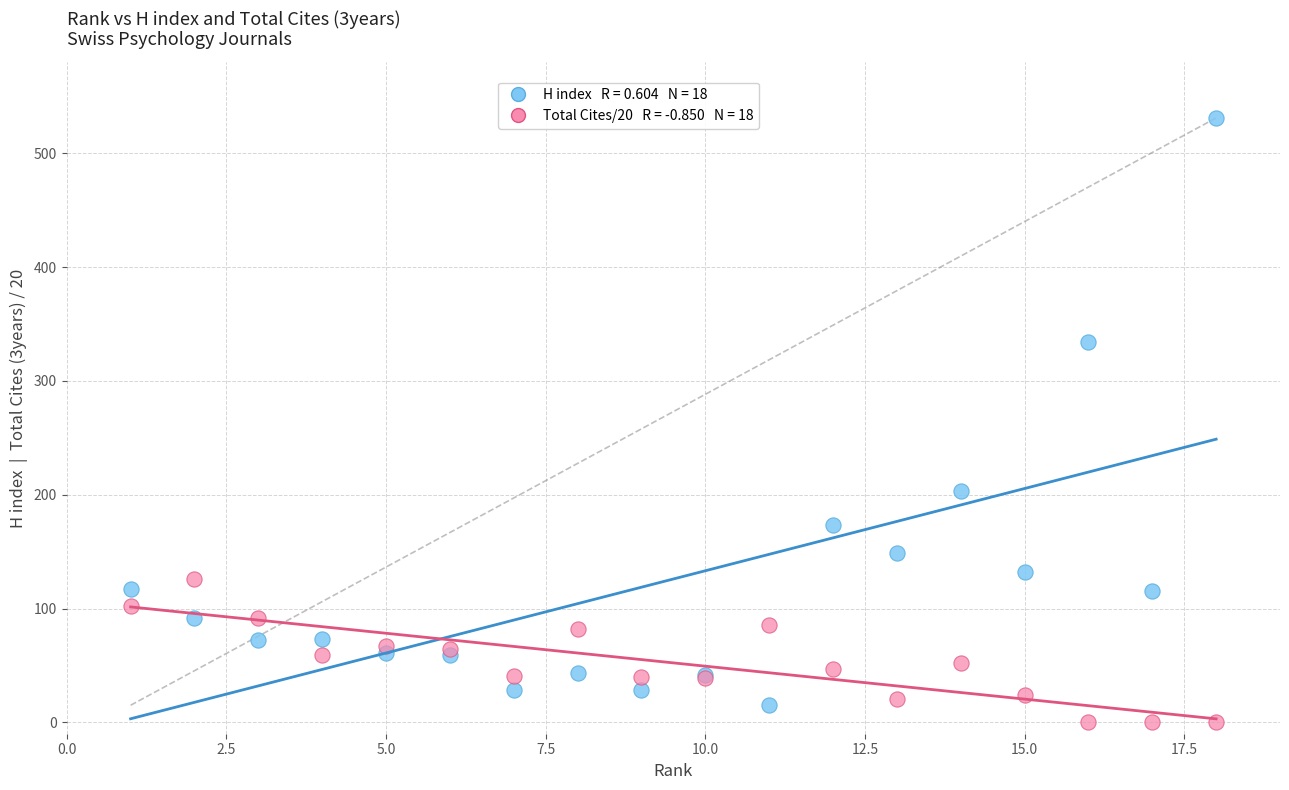

Across all series, what Y value is closest to 265?

203.0